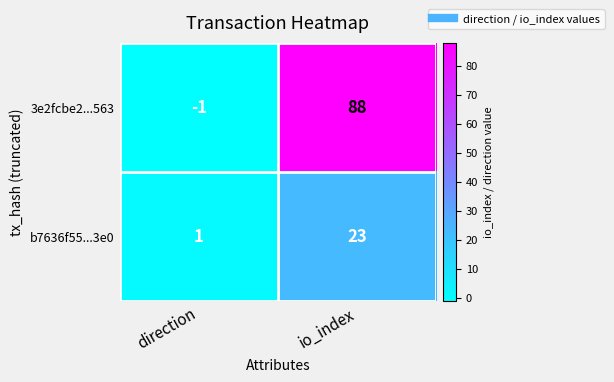

Is it true that 3e2fcbe2...563 equals -1 at direction?

True